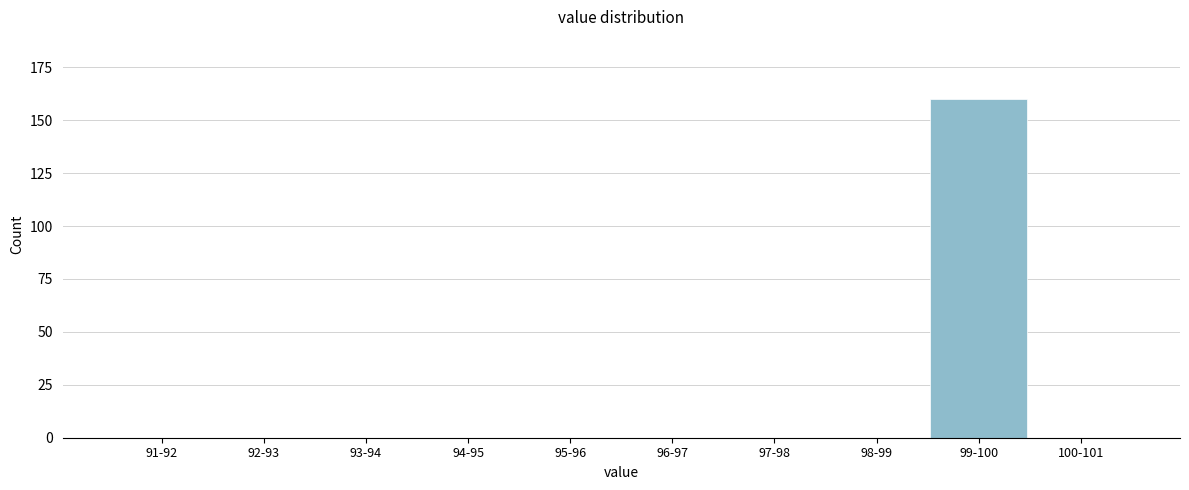

Reading right to left, what are all the values shown in this chart?

100-101=0	99-100=160	98-99=0	97-98=0	96-97=0	95-96=0	94-95=0	93-94=0	92-93=0	91-92=0